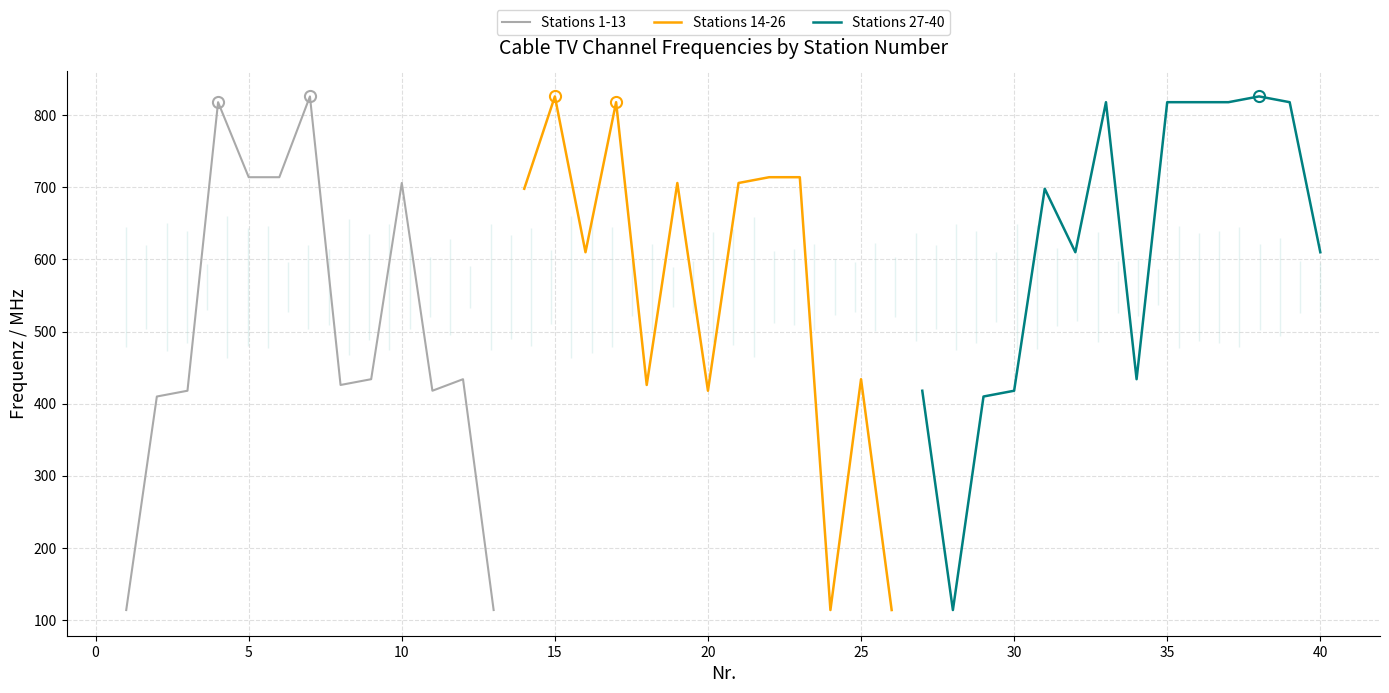

Where is the first local maximum?

4